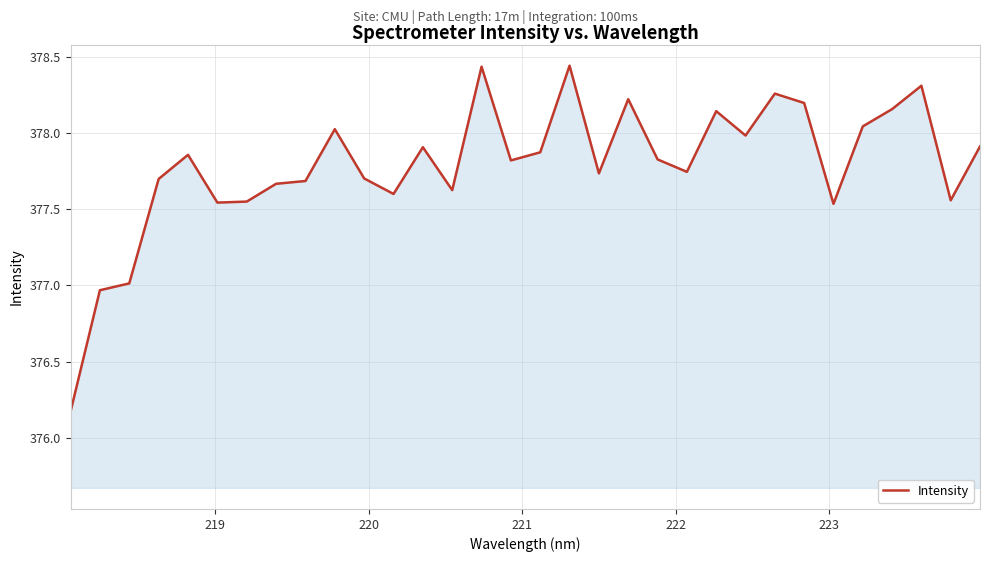

What is the difference between the maximum and minimum values?

2.3